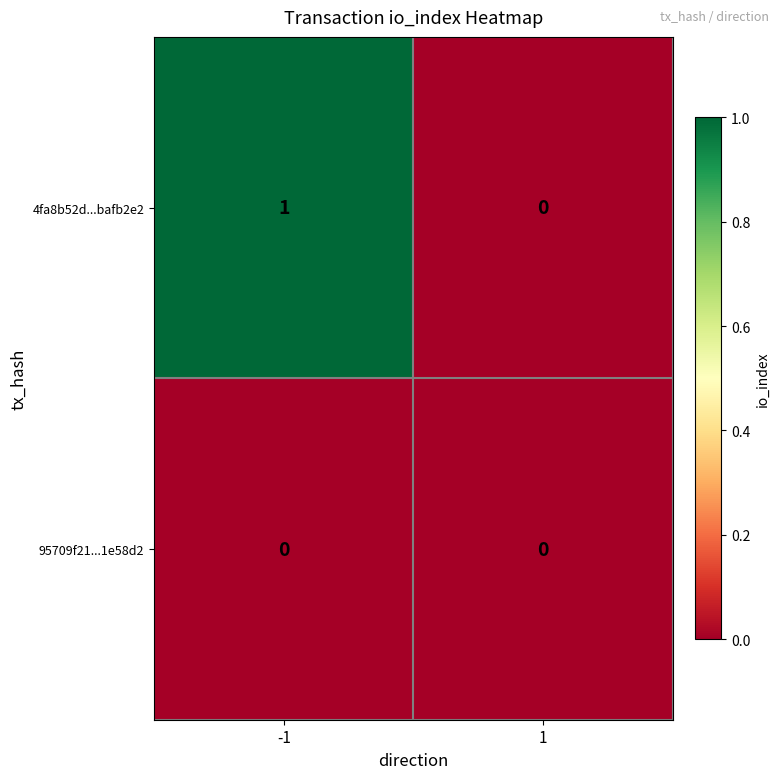

Reading left to right, list all the values displayed in this chart.

4fa8b52d...bafb2e2: -1=1	1=0
95709f21...1e58d2: -1=0	1=0